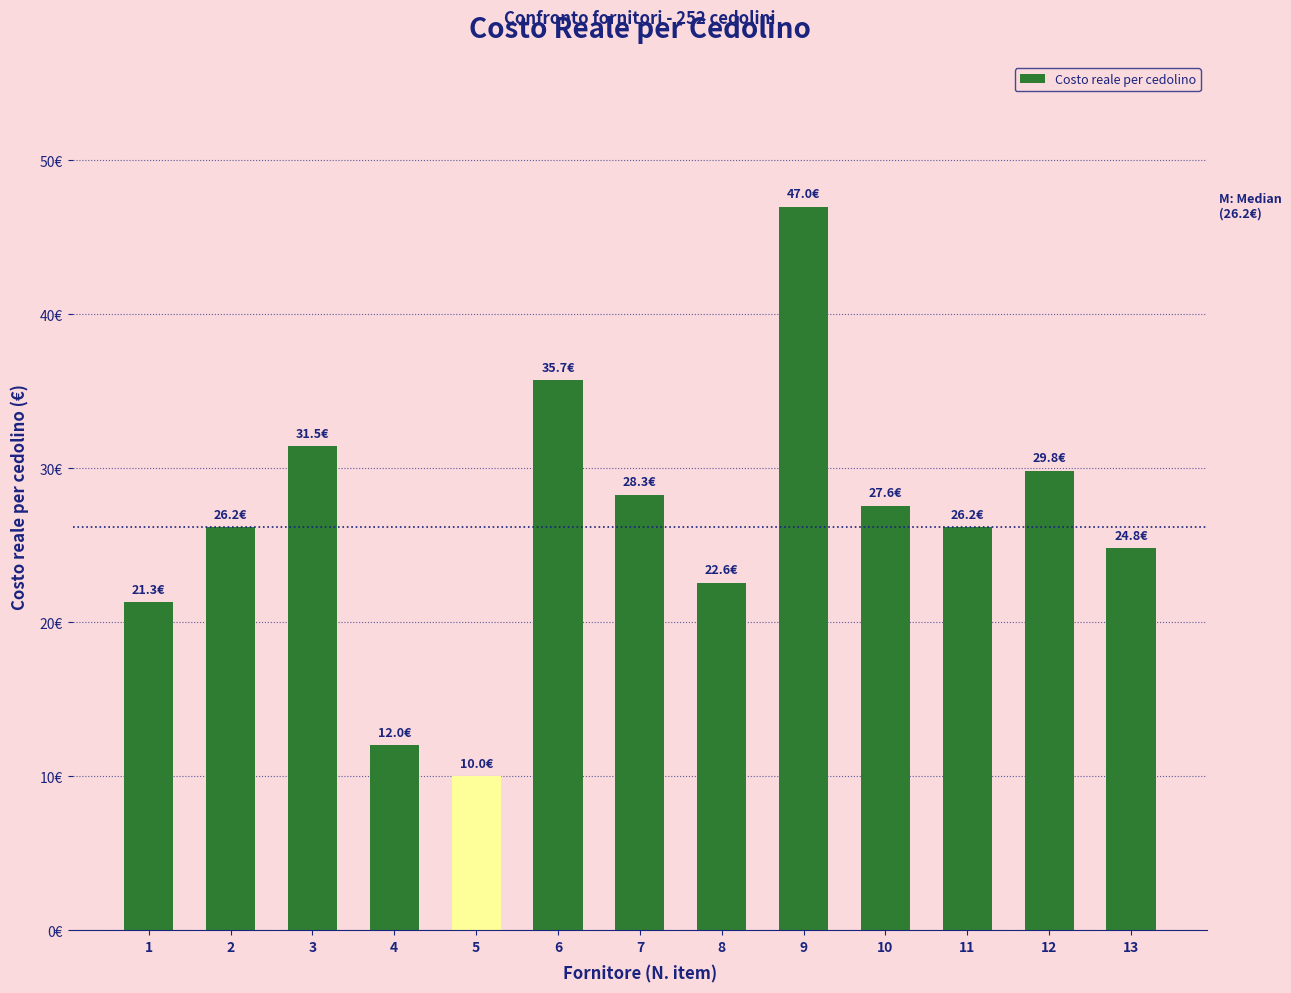

Which has a higher value, 4 or 3?

3